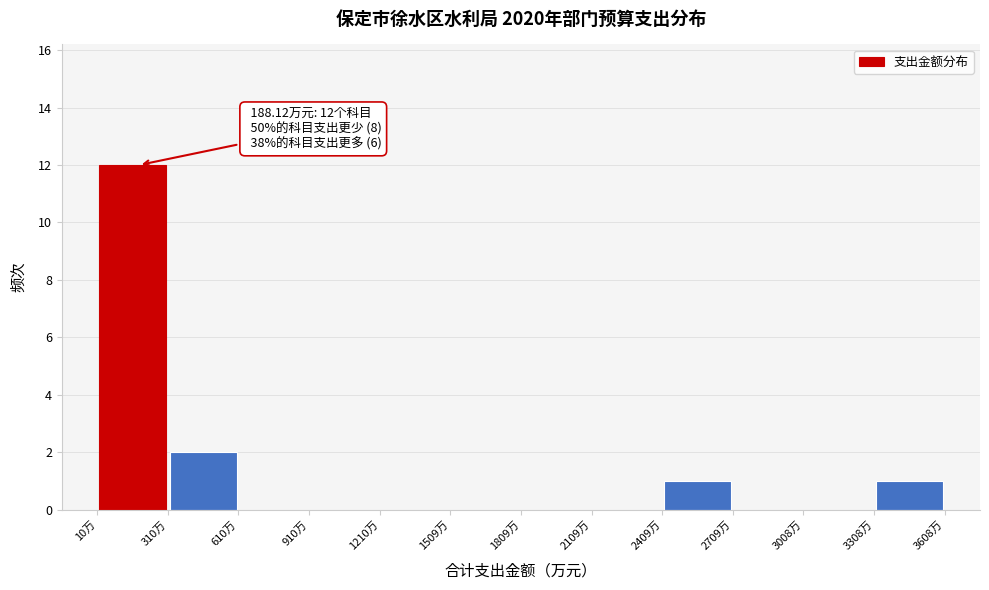

Over which range of the x-axis is the bar tallest?

0 to 300